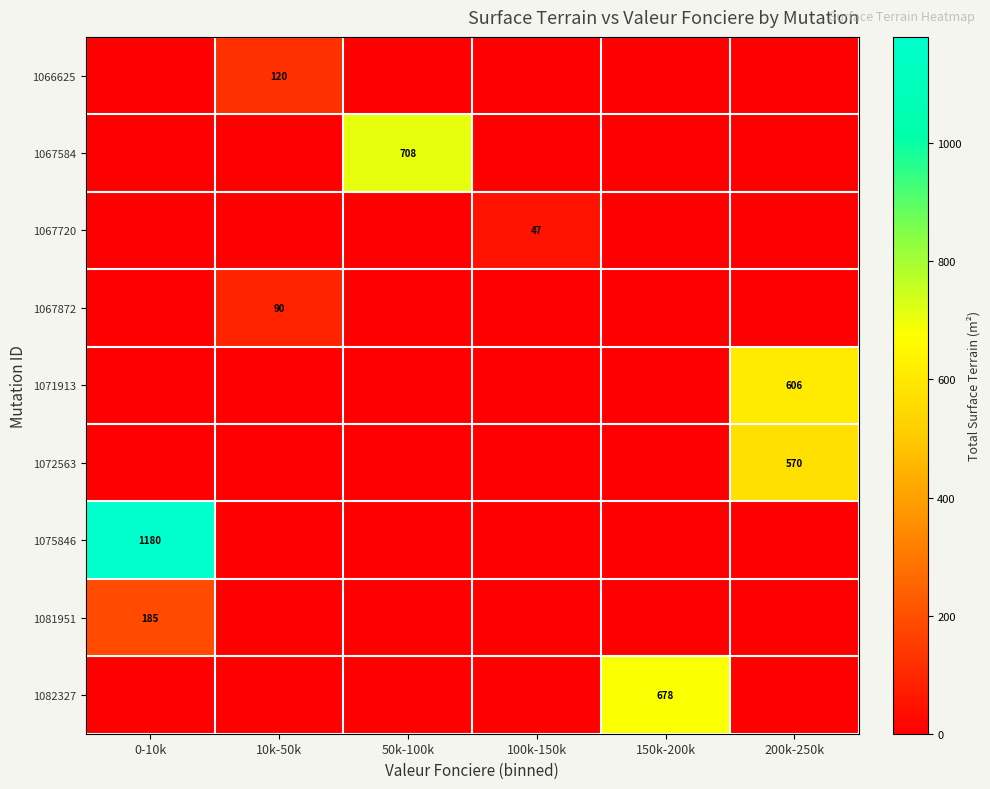

The value of 1082327 at 150k-200k is 1195. True or false?

False